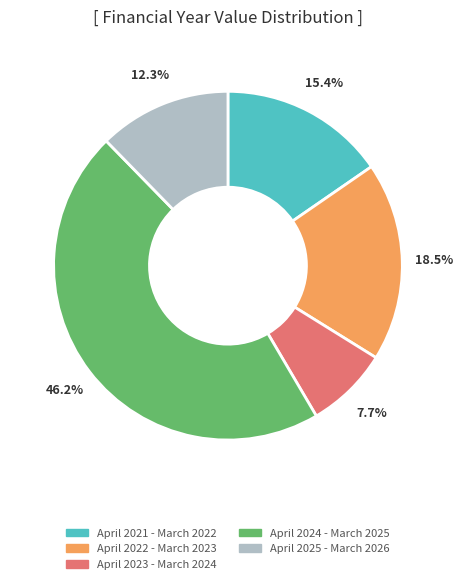

What is the ratio of the value at April 2025 - March 2026 to the value at April 2024 - March 2025?

0.3